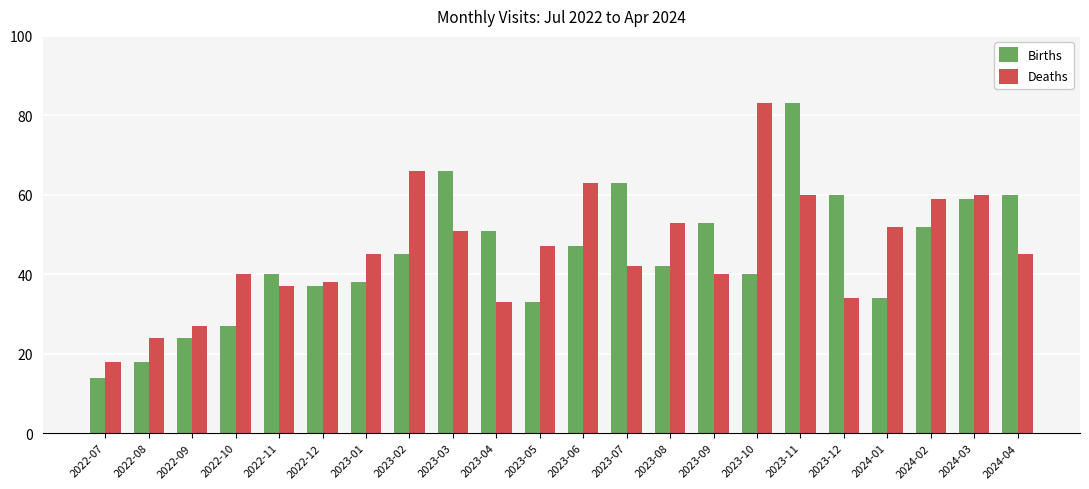

What are all the series names shown in the legend?

Births, Deaths